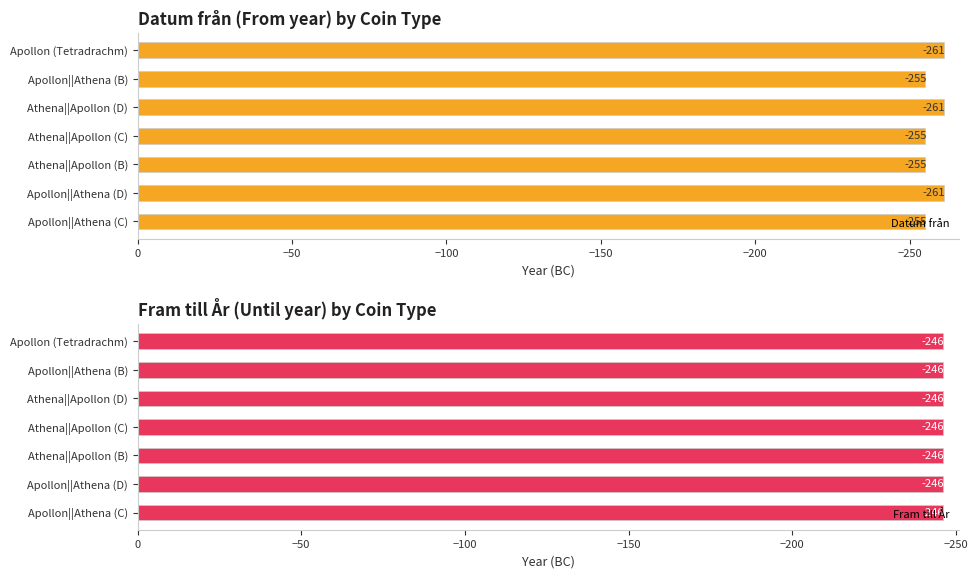

How many series are shown in this chart?

2